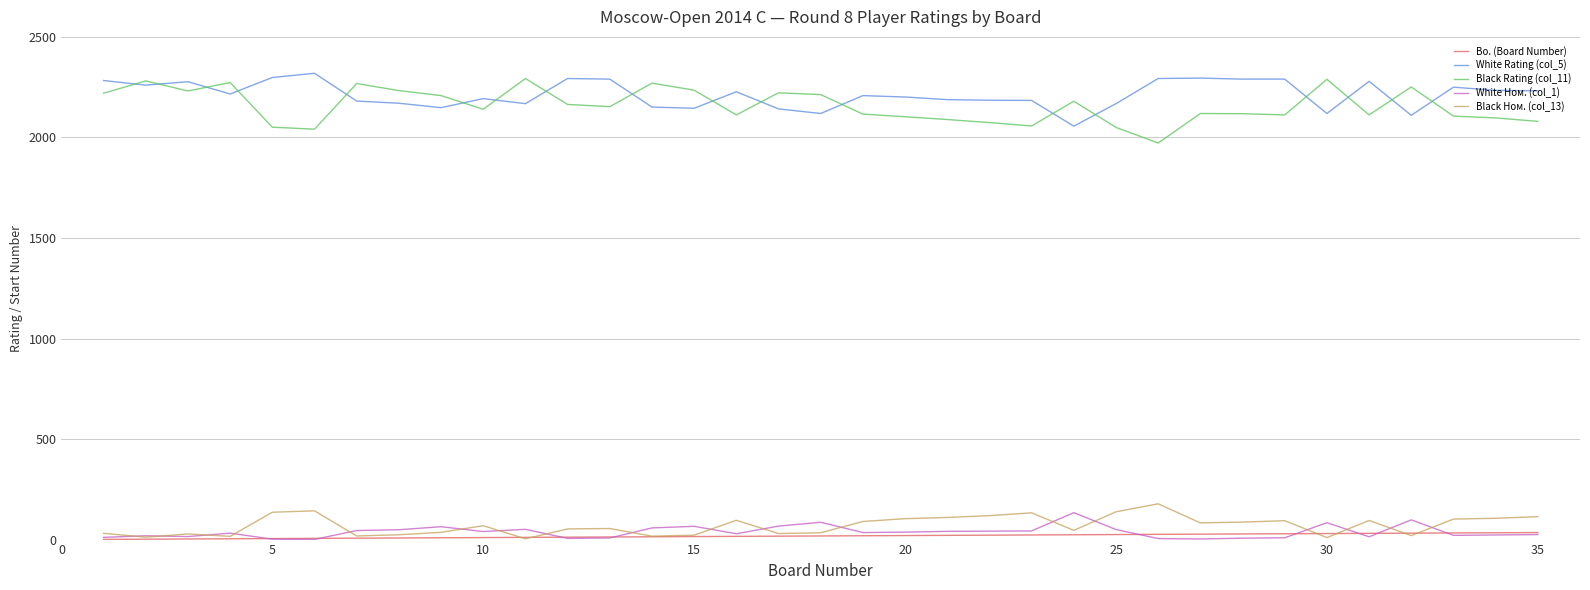

Which series has the largest range (max minus min)?

Black Rating (col_11)